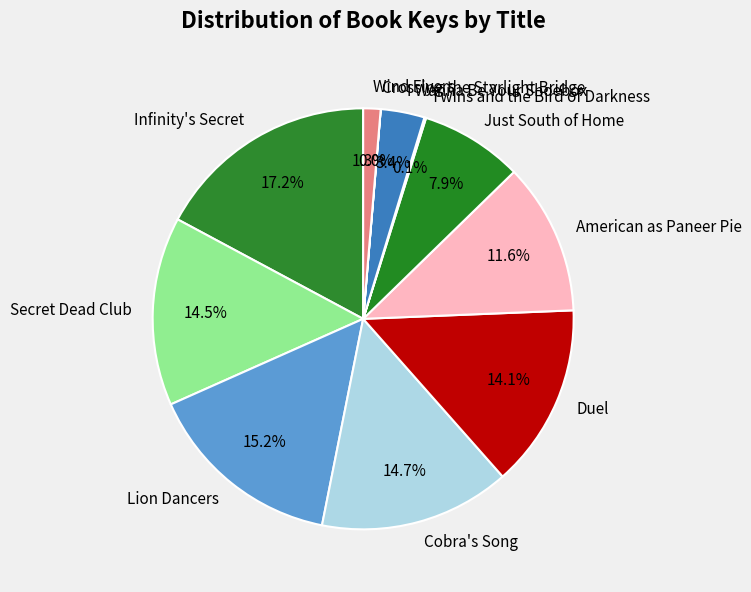

To the nearest percent, what percentage of the pie is I Wanna Be Your Shoebox?

3%